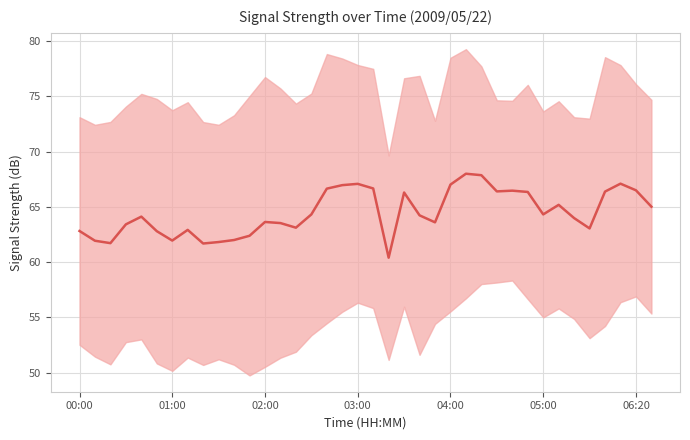

How many values are below 64?

18